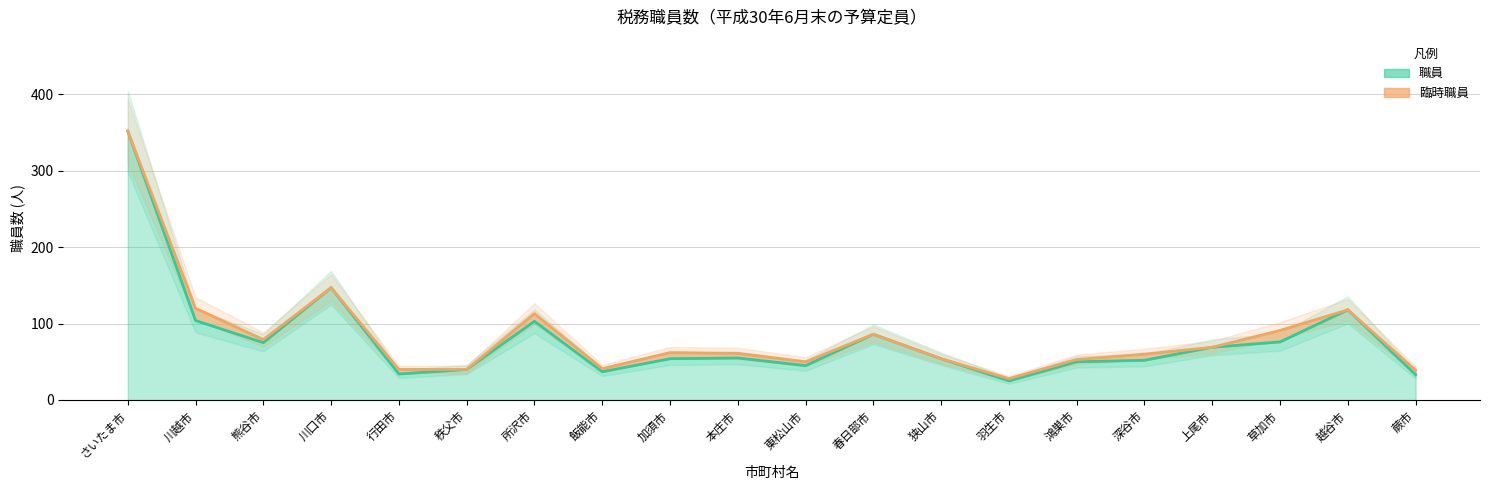

Rank the categories by value from lowest to highest.

羽生市, 蕨市, 行田市, 飯能市, 秩父市, 東松山市, 鴻巣市, 深谷市, 加須市, 狭山市, 本庄市, 上尾市, 熊谷市, 草加市, 春日部市, 所沢市, 川越市, 越谷市, 川口市, さいたま市